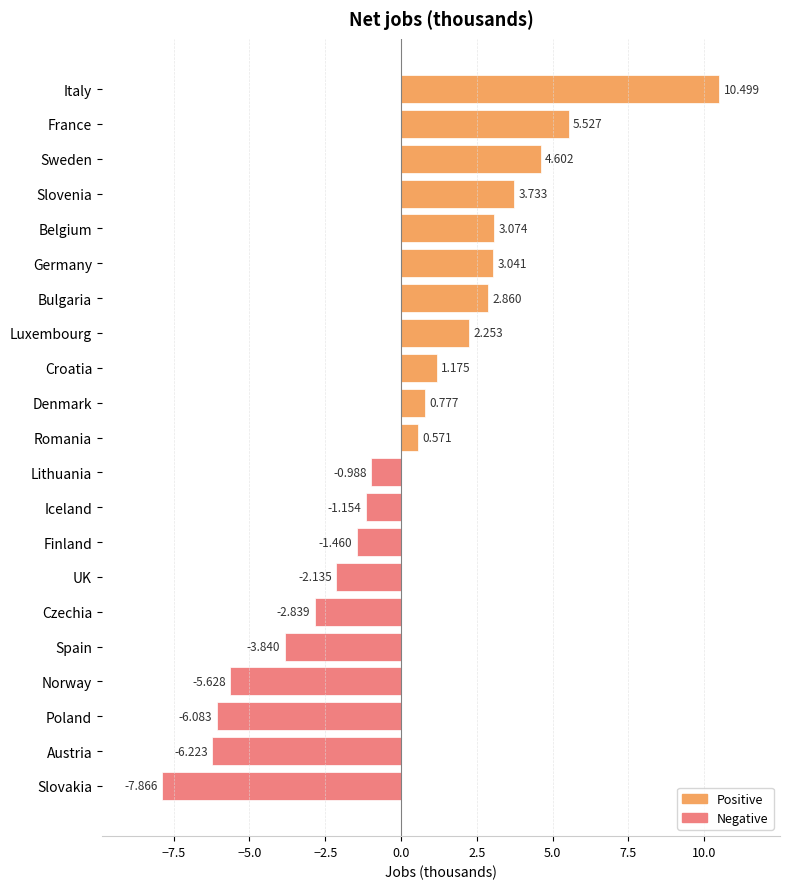

Which category has the lowest value across all series?

Slovakia